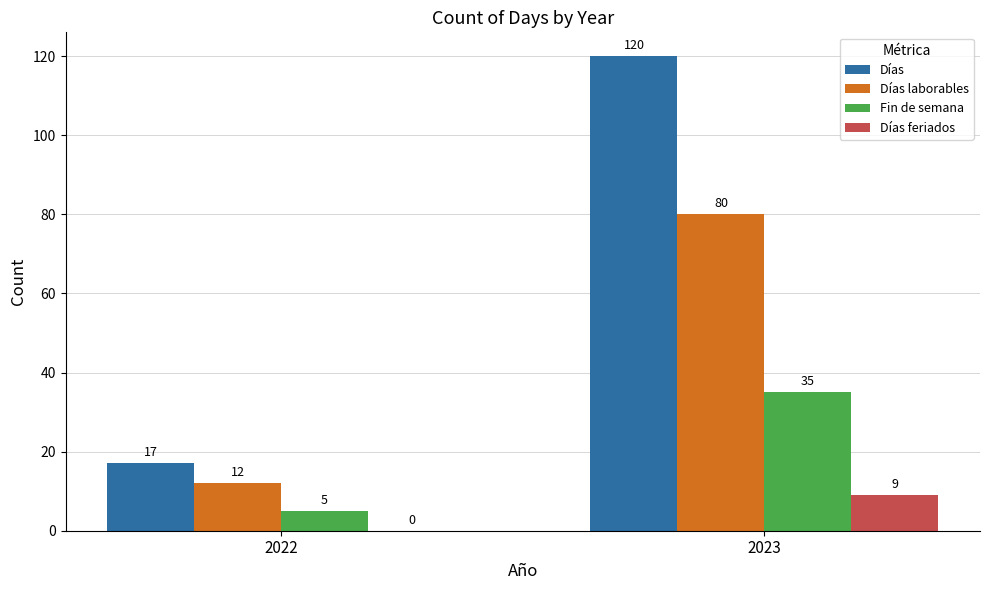

Reading right to left, list all the values displayed in this chart.

Días: 2023=120	2022=17
Días laborables: 2023=80	2022=12
Fin de semana: 2023=35	2022=5
Días feriados: 2023=9	2022=0